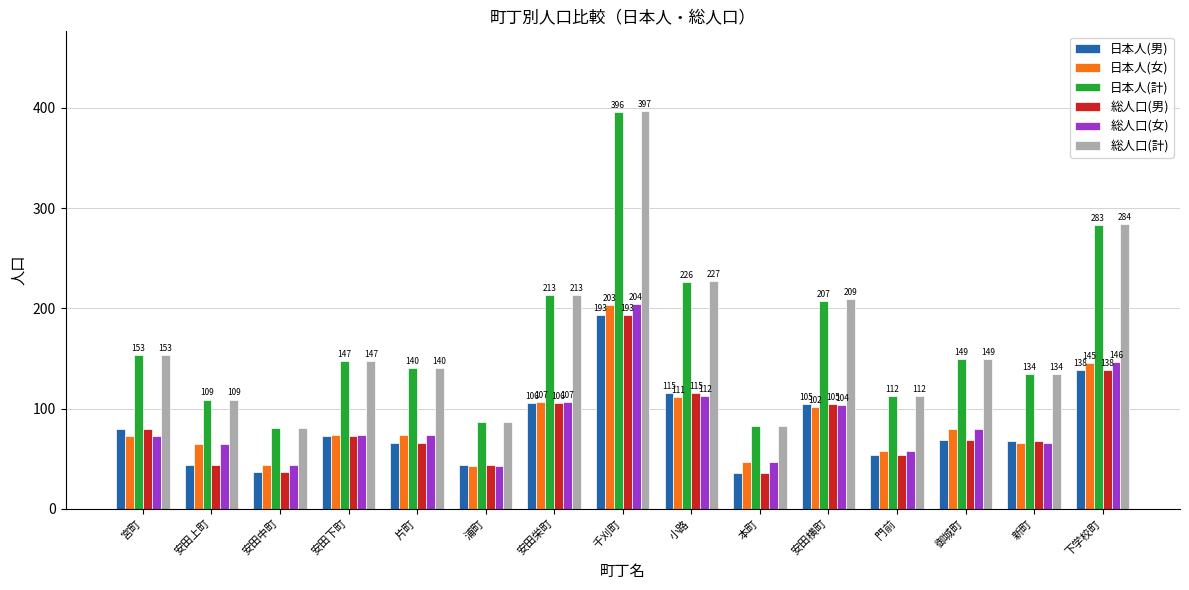

Which series changed the most between 安田下町 and 下学校町?

総人口(計)